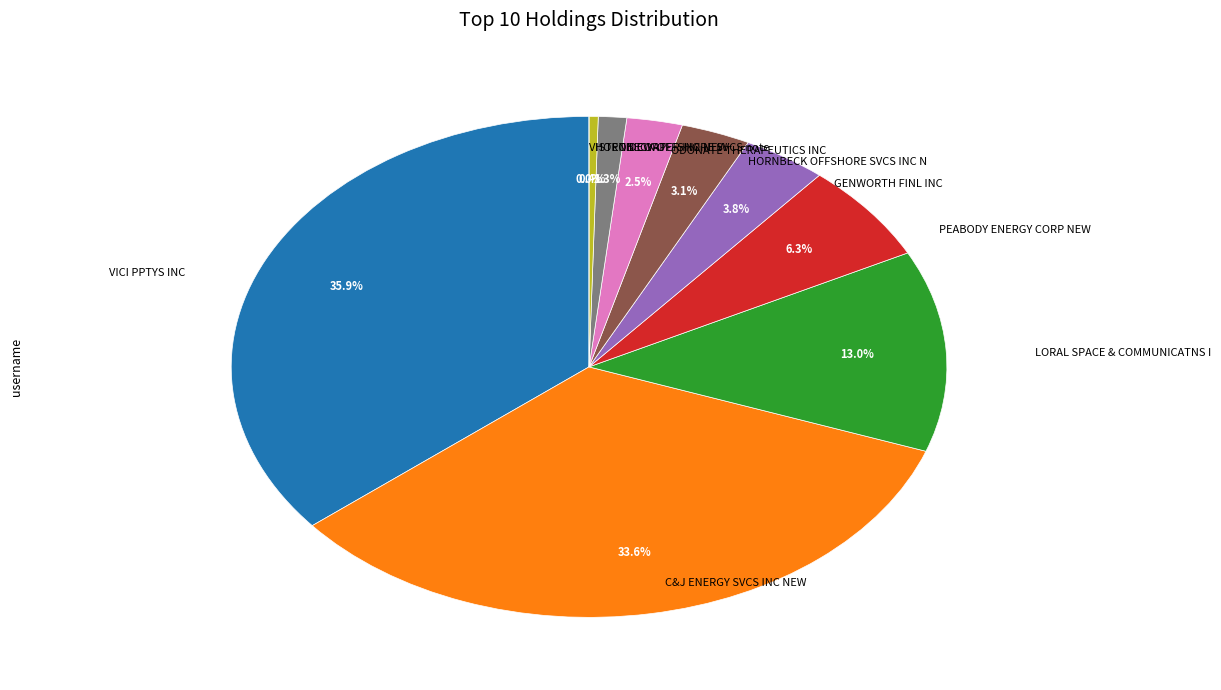

What is the largest slice in the pie chart?

VICI PPTYS INC